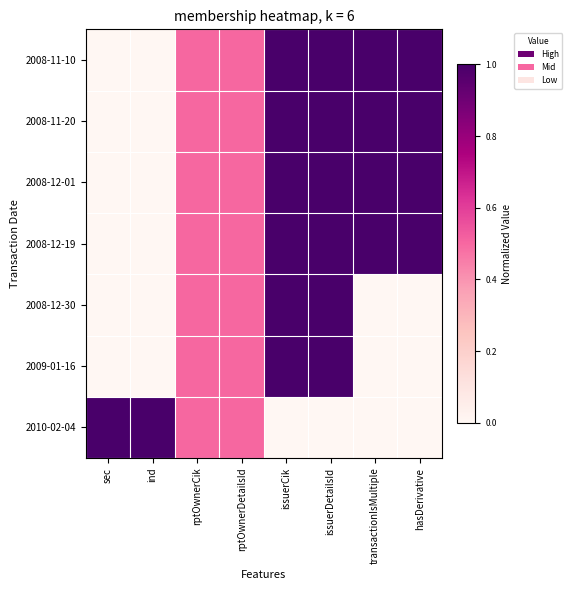

Rank the series by their maximum value, from lowest to highest.

2008-11-10, 2008-11-20, 2008-12-01, 2008-12-19, 2008-12-30, 2009-01-16, 2010-02-04